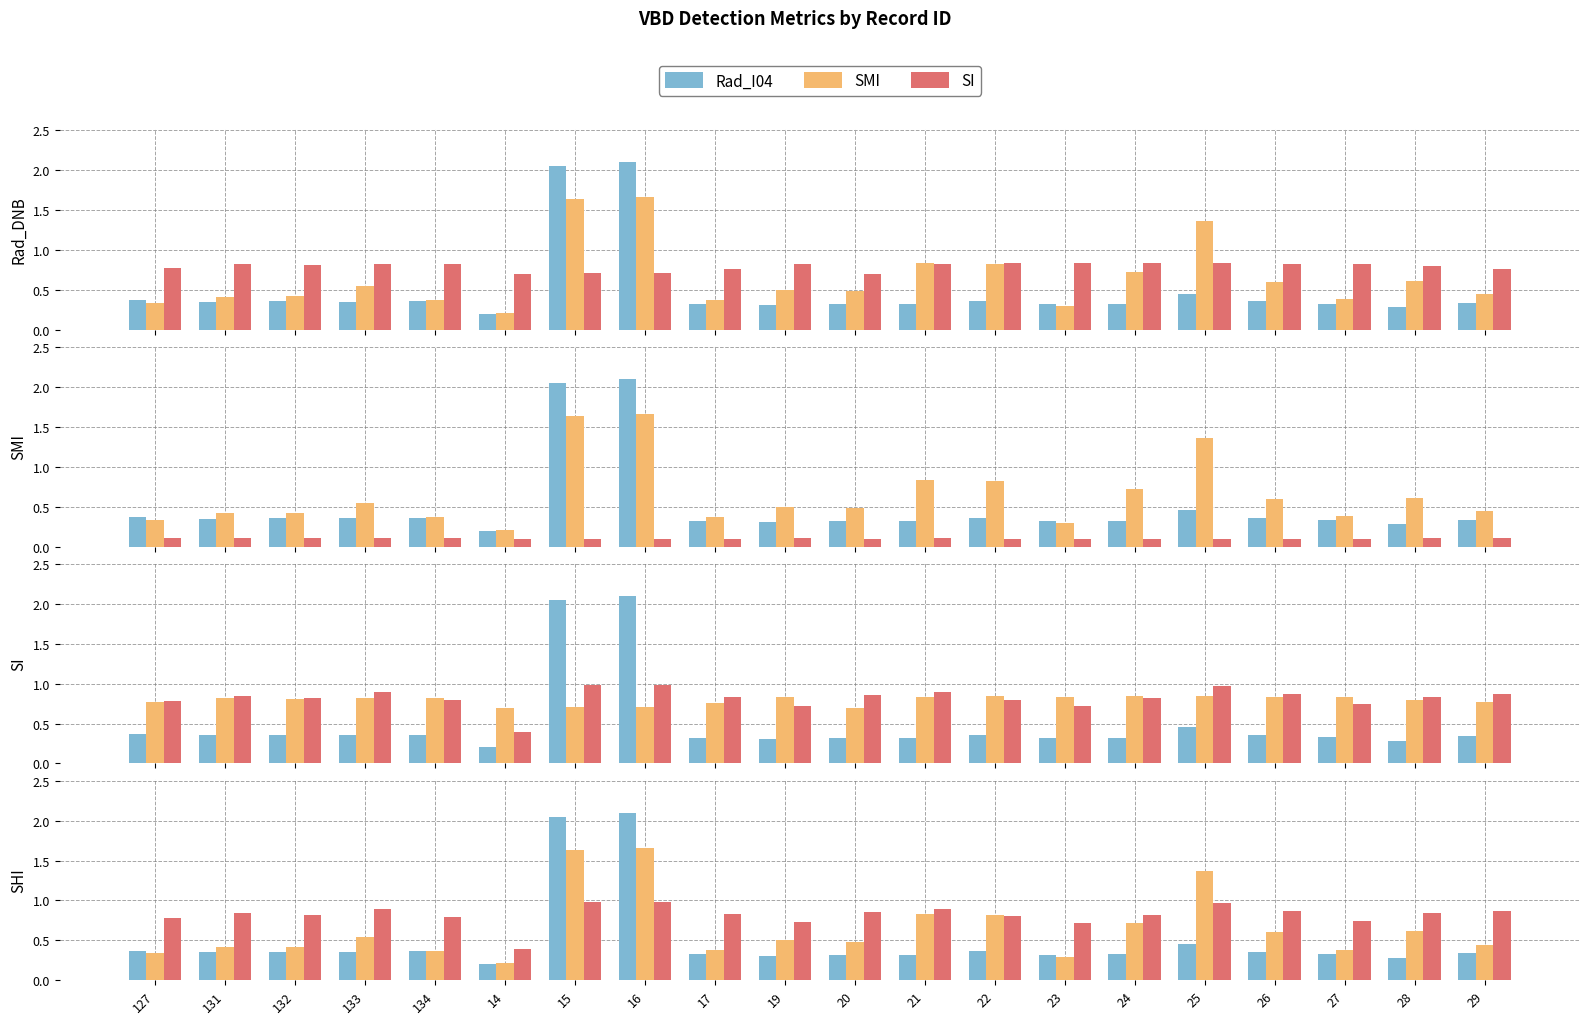

What position from the right is 16?

13